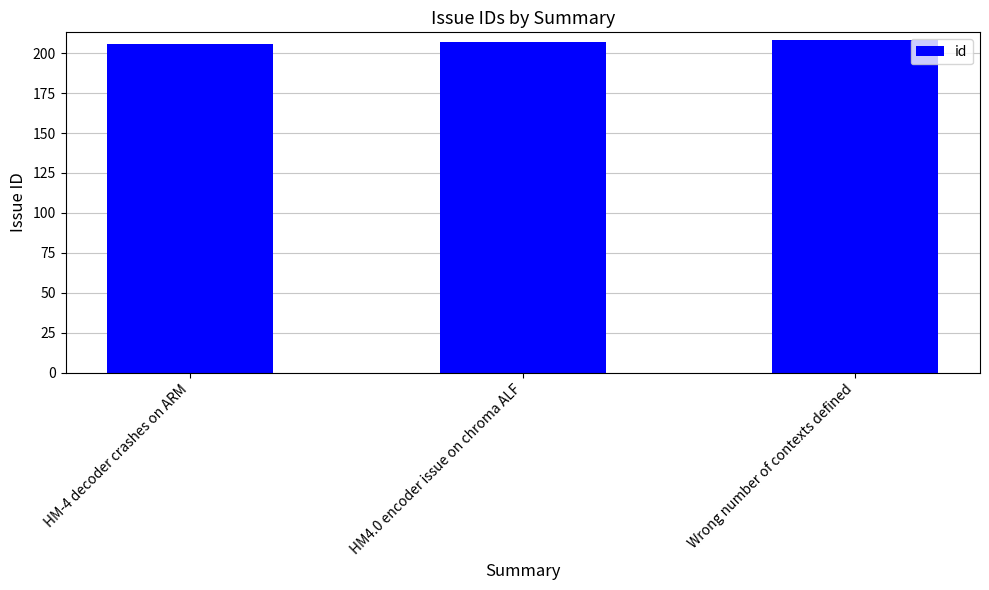

What is the label of the 3rd bar from the left?

Wrong number of contexts defined